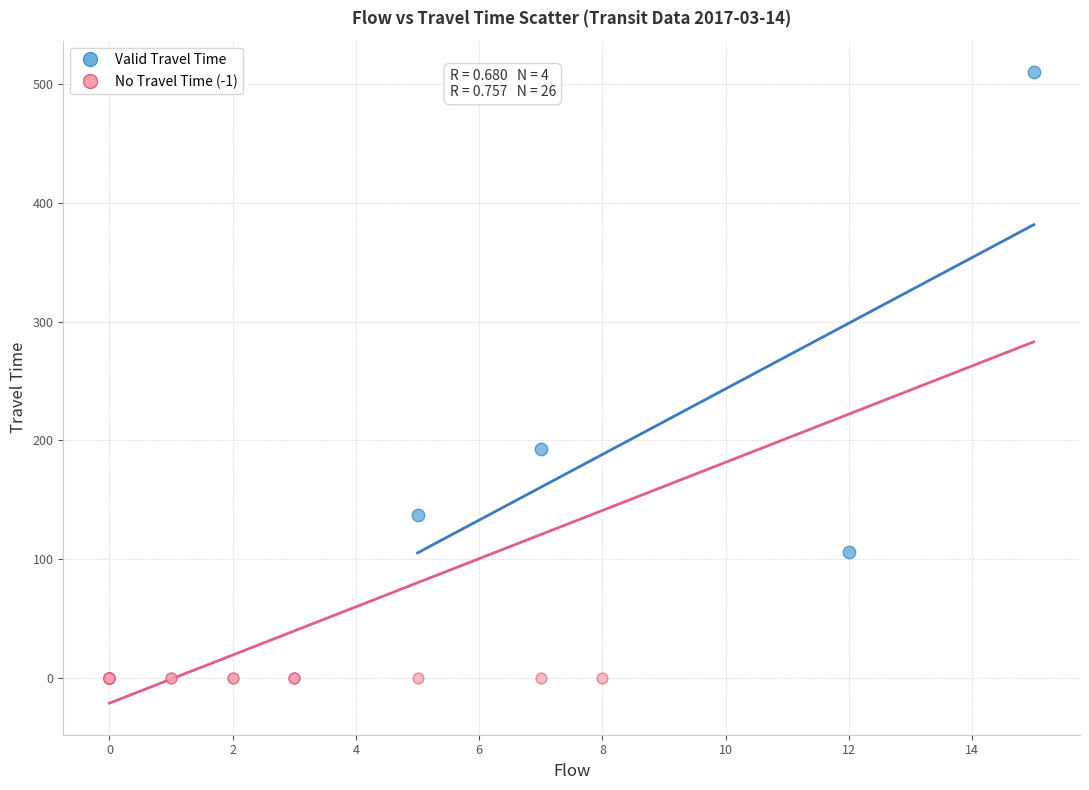

Which series contains the highest Y value?

Valid Travel Time